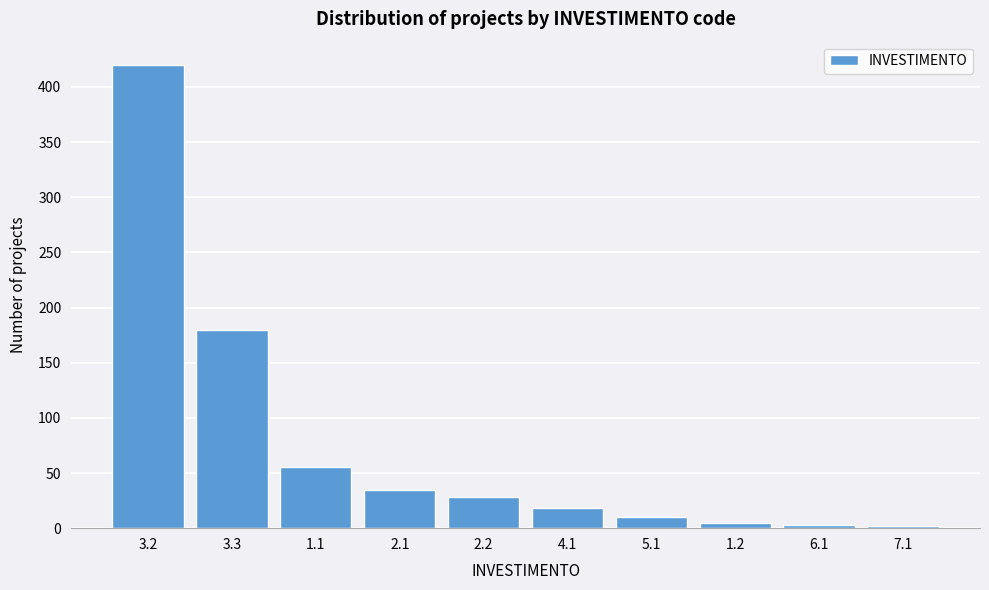

What is the average value?

76